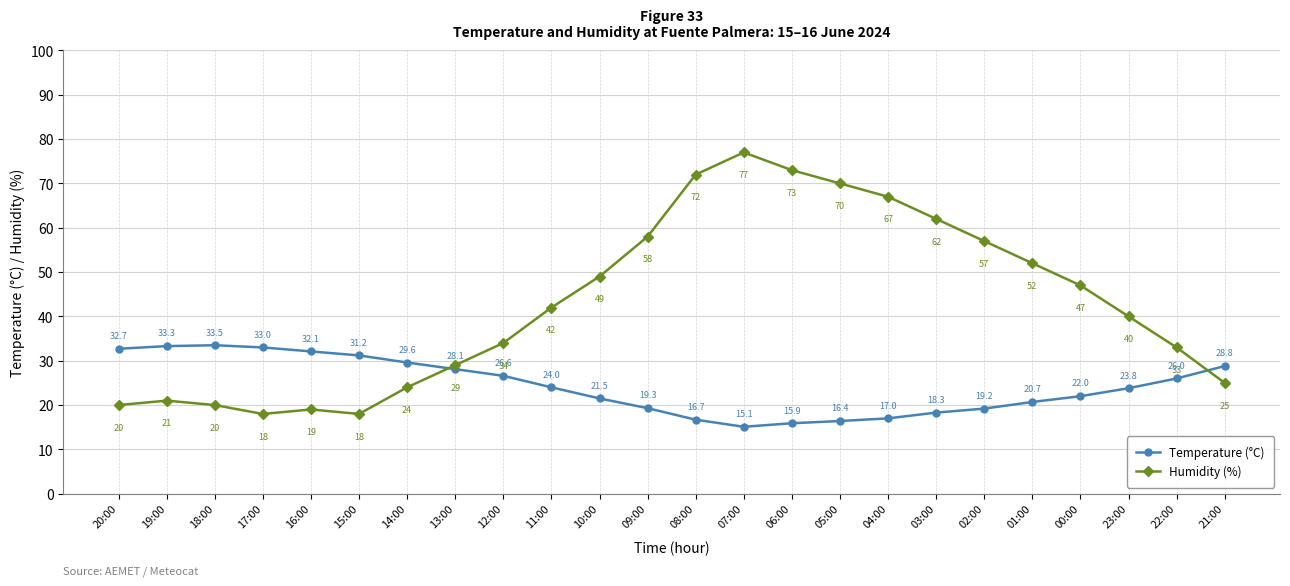

True or false: Humidity (%) has more than 2 interior local peaks.

True